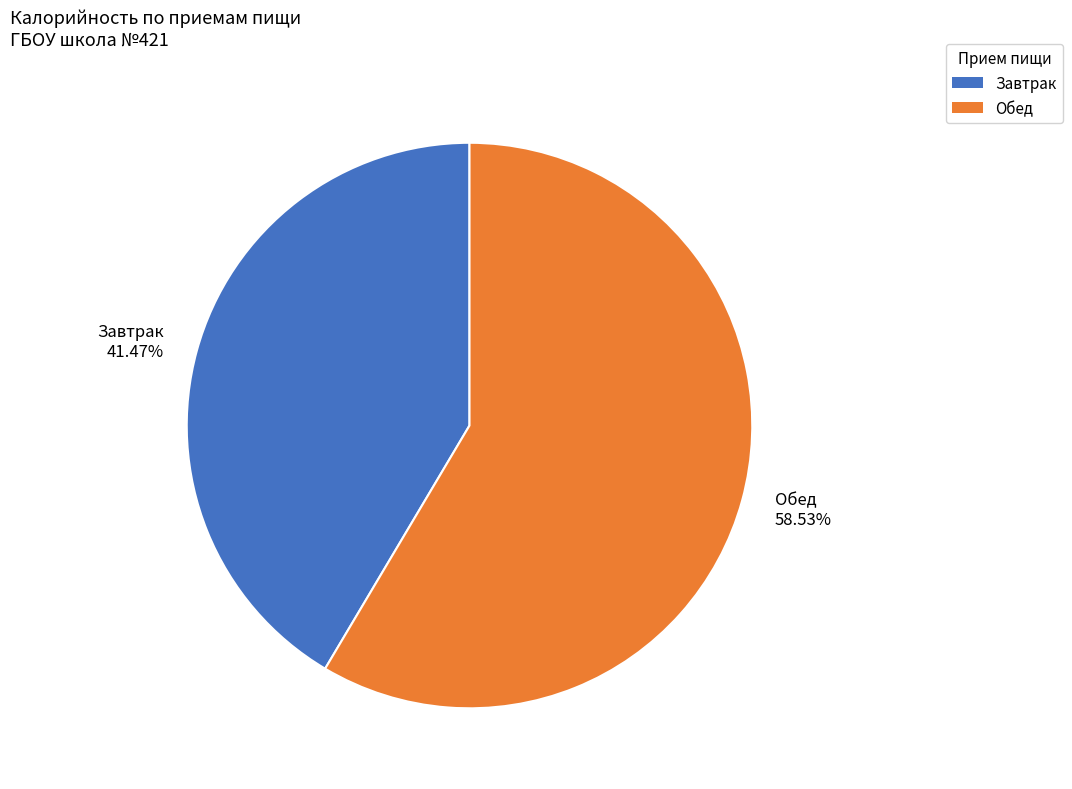

What percentage is the Обед slice, to the nearest percent?

59%